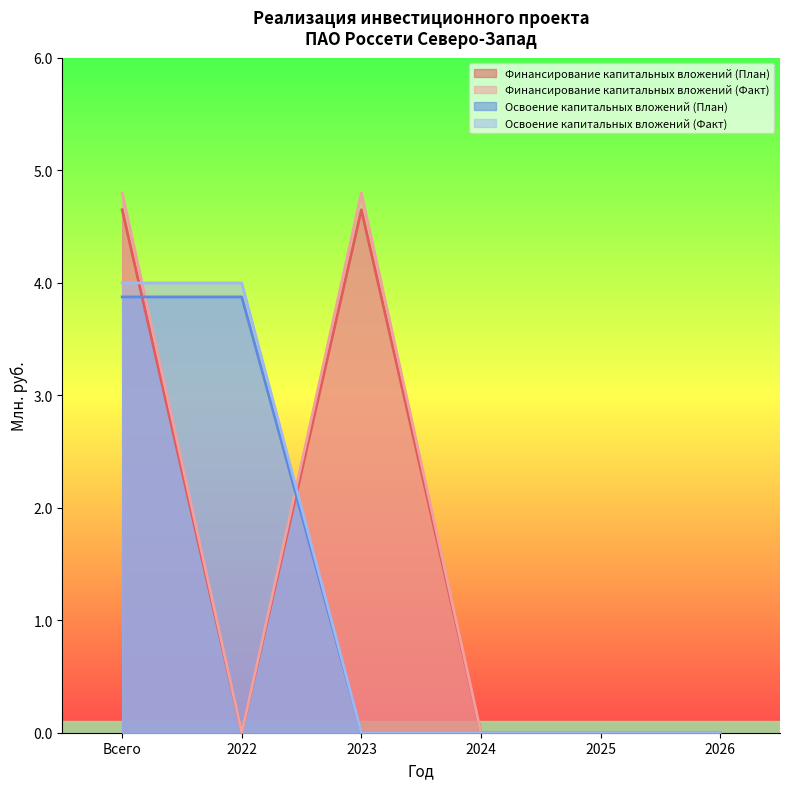

The value of Финансирование капитальных вложений (Факт) at 2022 is 2.1. True or false?

False